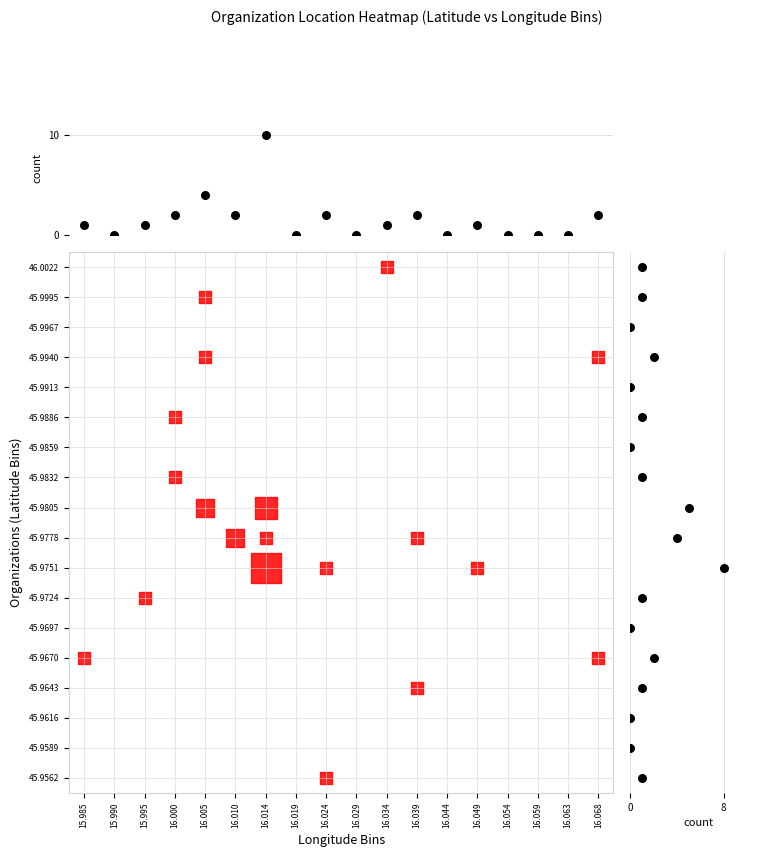

Which series has the largest total across all categories?

row counts